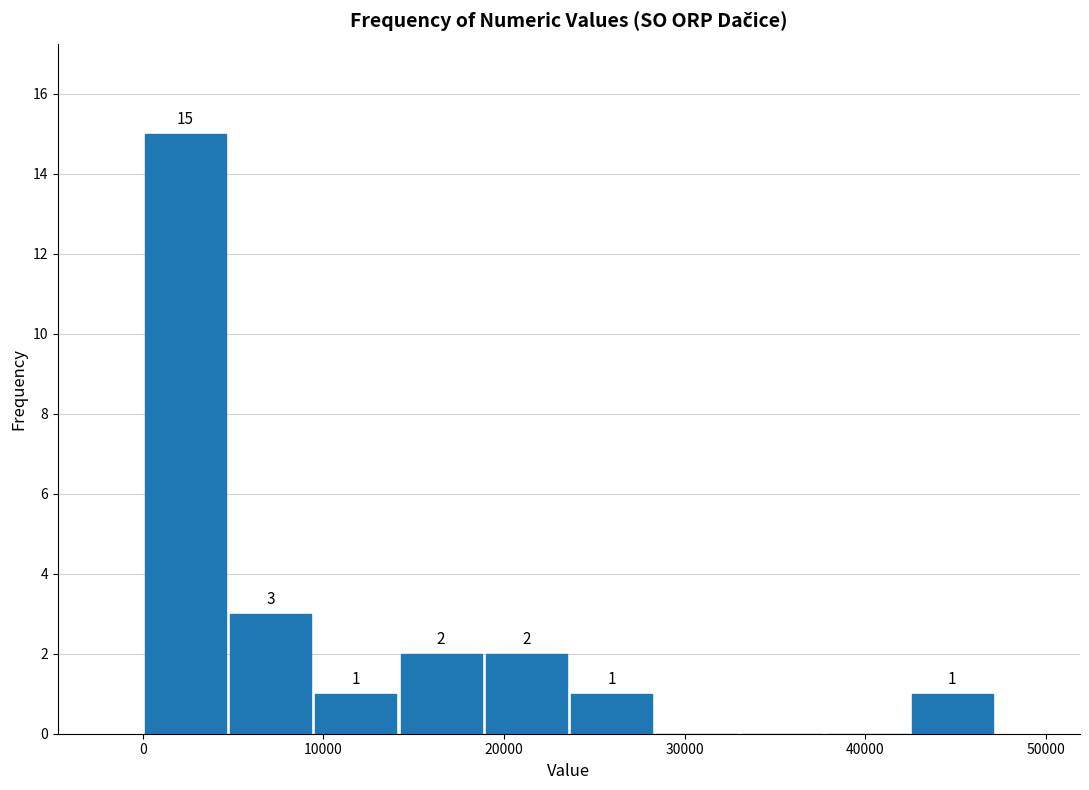

Which range on the x-axis has the tallest bar?

0 to 5000